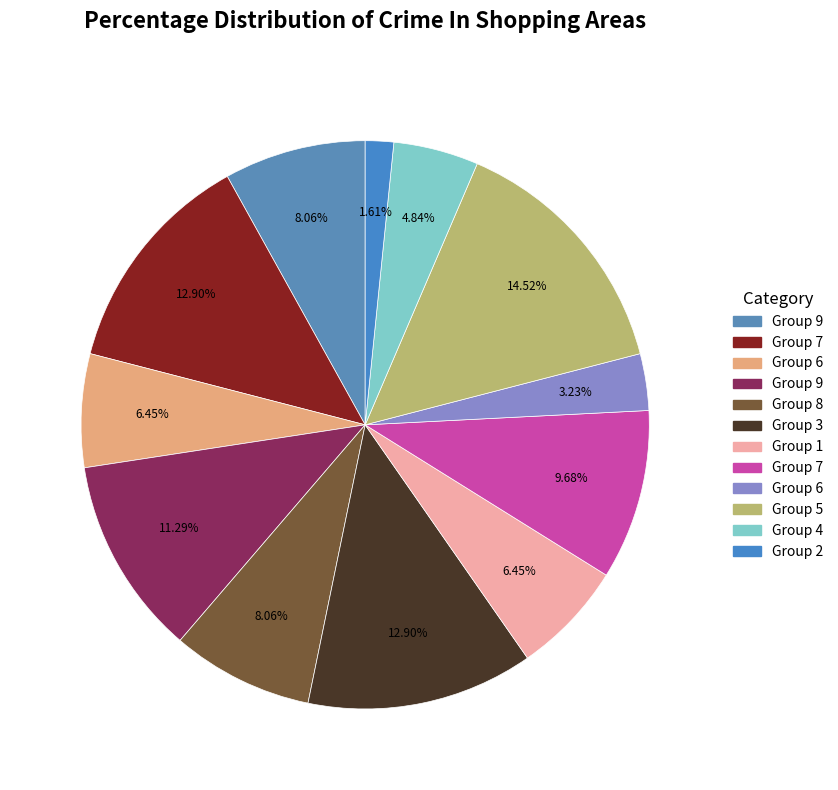

To the nearest percent, what is the difference between the largest and smallest slice percentages?

13%